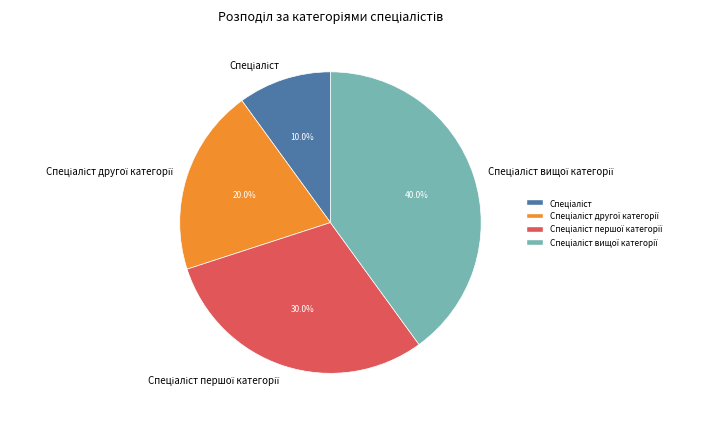

Count the number of slices in the pie.

4